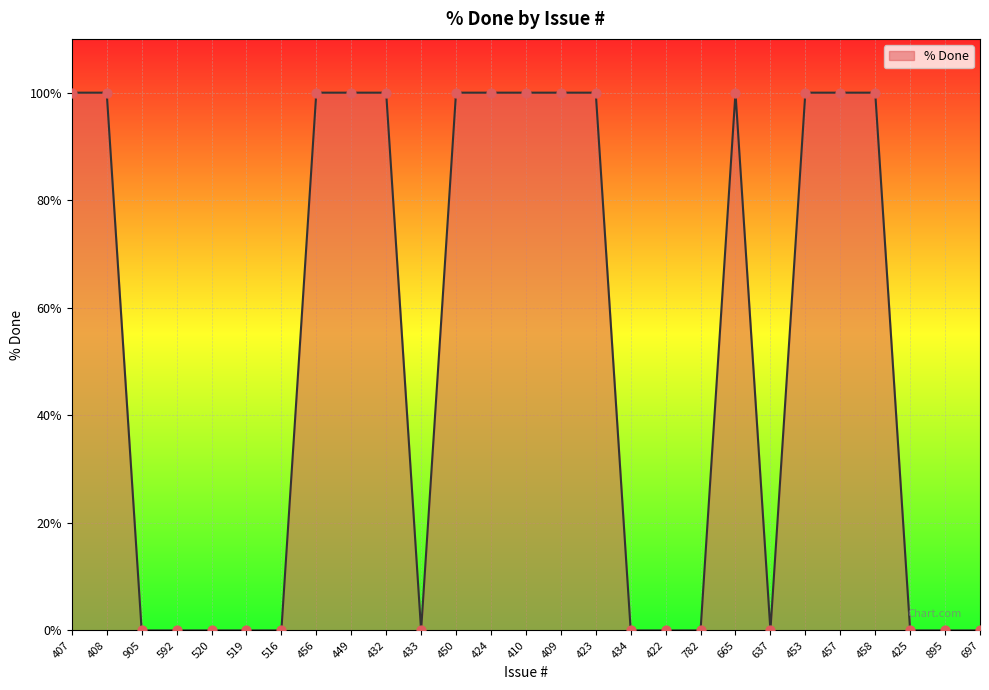

What is the change in value from 905 to 458?

+100